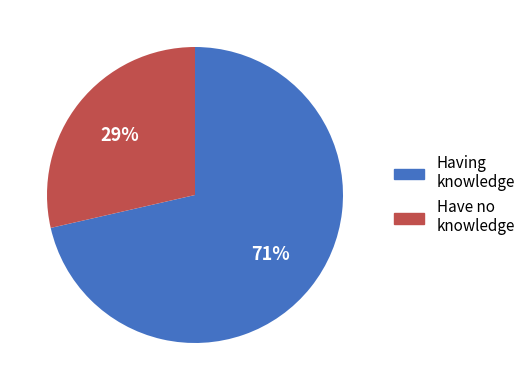

Is the sum of Having knowledge and Have no knowledge greater than half?

Yes